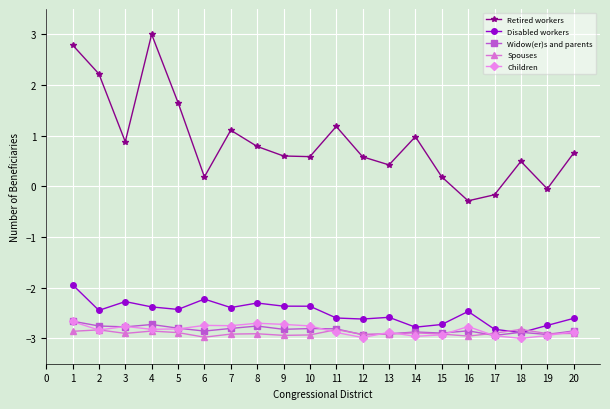

True or false: Children and Retired workers cross at least once.

False